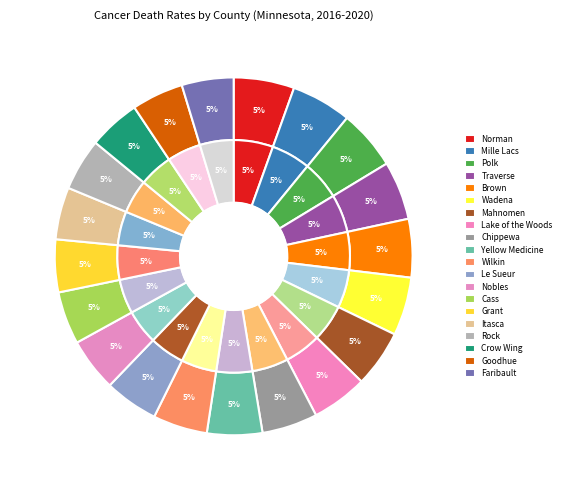

Count the number of slices in the pie.

20